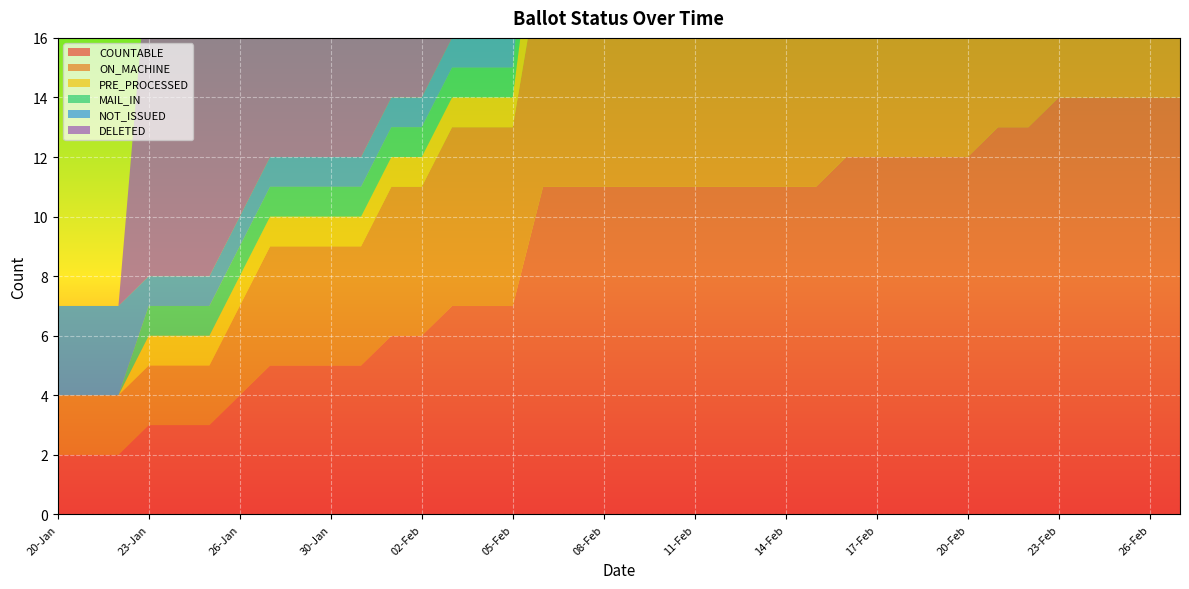

Reading right to left, what are all the values shown in this chart?

COUNTABLE: 27-Feb=14	26-Feb=14	25-Feb=14	24-Feb=14	23-Feb=14	22-Feb=13	21-Feb=13	20-Feb=12	19-Feb=12	18-Feb=12	17-Feb=12	16-Feb=12	15-Feb=11	14-Feb=11	13-Feb=11	12-Feb=11	11-Feb=11	10-Feb=11	09-Feb=11	08-Feb=11	07-Feb=11	06-Feb=11	05-Feb=7	04-Feb=7	03-Feb=7	02-Feb=6	01-Feb=6	31-Jan=5	30-Jan=5	29-Jan=5	27-Jan=5	26-Jan=4	25-Jan=3	24-Jan=3	23-Jan=3	22-Jan=2	21-Jan=2	20-Jan=2
ON_MACHINE: 27-Feb=11	26-Feb=11	25-Feb=11	24-Feb=11	23-Feb=11	22-Feb=10	21-Feb=10	20-Feb=9	19-Feb=9	18-Feb=9	17-Feb=9	16-Feb=9	15-Feb=8	14-Feb=8	13-Feb=8	12-Feb=8	11-Feb=8	10-Feb=8	09-Feb=8	08-Feb=8	07-Feb=8	06-Feb=8	05-Feb=6	04-Feb=6	03-Feb=6	02-Feb=5	01-Feb=5	31-Jan=4	30-Jan=4	29-Jan=4	27-Jan=4	26-Jan=3	25-Jan=2	24-Jan=2	23-Jan=2	22-Jan=2	21-Jan=2	20-Jan=2
PRE_PROCESSED: 27-Feb=3	26-Feb=3	25-Feb=3	24-Feb=3	23-Feb=3	22-Feb=3	21-Feb=3	20-Feb=3	19-Feb=3	18-Feb=3	17-Feb=3	16-Feb=3	15-Feb=3	14-Feb=3	13-Feb=3	12-Feb=3	11-Feb=3	10-Feb=3	09-Feb=3	08-Feb=3	07-Feb=3	06-Feb=3	05-Feb=1	04-Feb=1	03-Feb=1	02-Feb=1	01-Feb=1	31-Jan=1	30-Jan=1	29-Jan=1	27-Jan=1	26-Jan=1	25-Jan=1	24-Jan=1	23-Jan=1	22-Jan=0	21-Jan=0	20-Jan=0
MAIL_IN: 27-Feb=3	26-Feb=3	25-Feb=3	24-Feb=3	23-Feb=3	22-Feb=3	21-Feb=3	20-Feb=3	19-Feb=3	18-Feb=3	17-Feb=3	16-Feb=3	15-Feb=3	14-Feb=3	13-Feb=3	12-Feb=3	11-Feb=3	10-Feb=3	09-Feb=3	08-Feb=3	07-Feb=3	06-Feb=3	05-Feb=1	04-Feb=1	03-Feb=1	02-Feb=1	01-Feb=1	31-Jan=1	30-Jan=1	29-Jan=1	27-Jan=1	26-Jan=1	25-Jan=1	24-Jan=1	23-Jan=1	22-Jan=0	21-Jan=0	20-Jan=0
NOT_ISSUED: 27-Feb=0	26-Feb=0	25-Feb=0	24-Feb=0	23-Feb=0	22-Feb=0	21-Feb=0	20-Feb=0	19-Feb=0	18-Feb=0	17-Feb=0	16-Feb=0	15-Feb=0	14-Feb=0	13-Feb=0	12-Feb=0	11-Feb=0	10-Feb=0	09-Feb=0	08-Feb=0	07-Feb=0	06-Feb=0	05-Feb=1	04-Feb=1	03-Feb=1	02-Feb=1	01-Feb=1	31-Jan=1	30-Jan=1	29-Jan=1	27-Jan=1	26-Jan=1	25-Jan=1	24-Jan=1	23-Jan=1	22-Jan=3	21-Jan=3	20-Jan=3
DELETED: 27-Feb=11	26-Feb=11	25-Feb=11	24-Feb=11	23-Feb=11	22-Feb=11	21-Feb=11	20-Feb=11	19-Feb=11	18-Feb=11	17-Feb=11	16-Feb=11	15-Feb=11	14-Feb=11	13-Feb=11	12-Feb=11	11-Feb=11	10-Feb=11	09-Feb=11	08-Feb=11	07-Feb=11	06-Feb=11	05-Feb=11	04-Feb=11	03-Feb=11	02-Feb=11	01-Feb=11	31-Jan=11	30-Jan=11	29-Jan=11	27-Jan=11	26-Jan=11	25-Jan=11	24-Jan=11	23-Jan=11	22-Jan=0	21-Jan=0	20-Jan=0